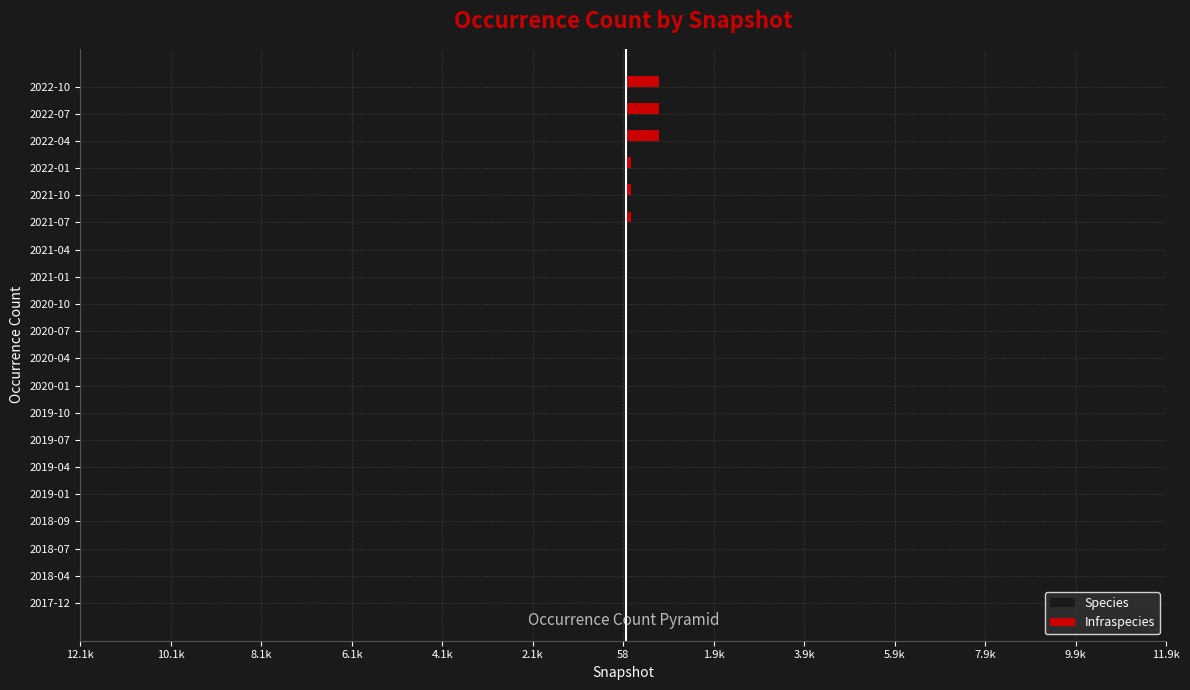

Rank the series by their maximum value, from lowest to highest.

Species, Infraspecies